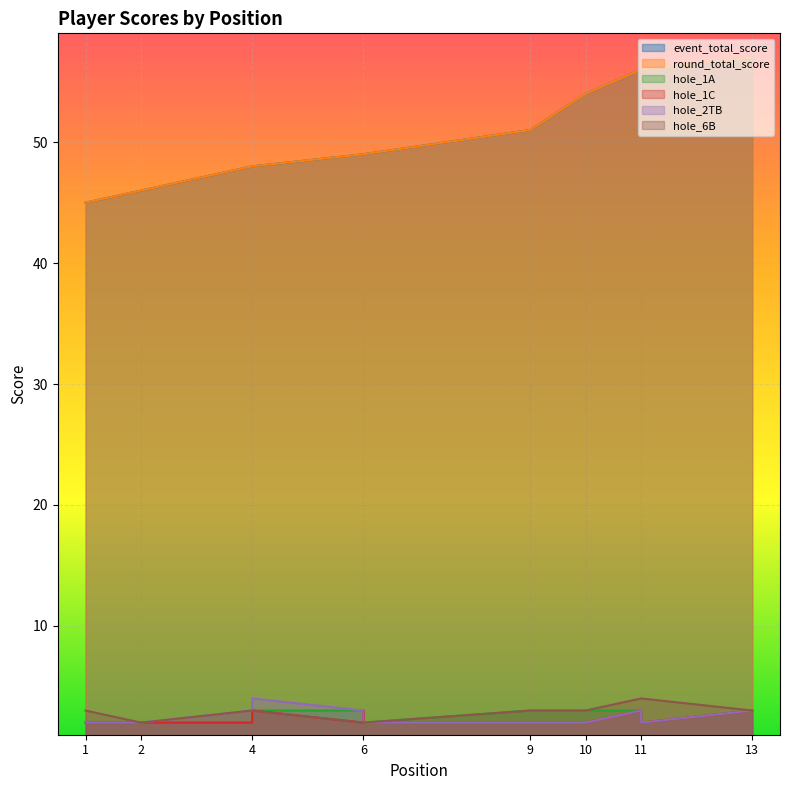

Which category has the highest value in the hole_1A series?

4